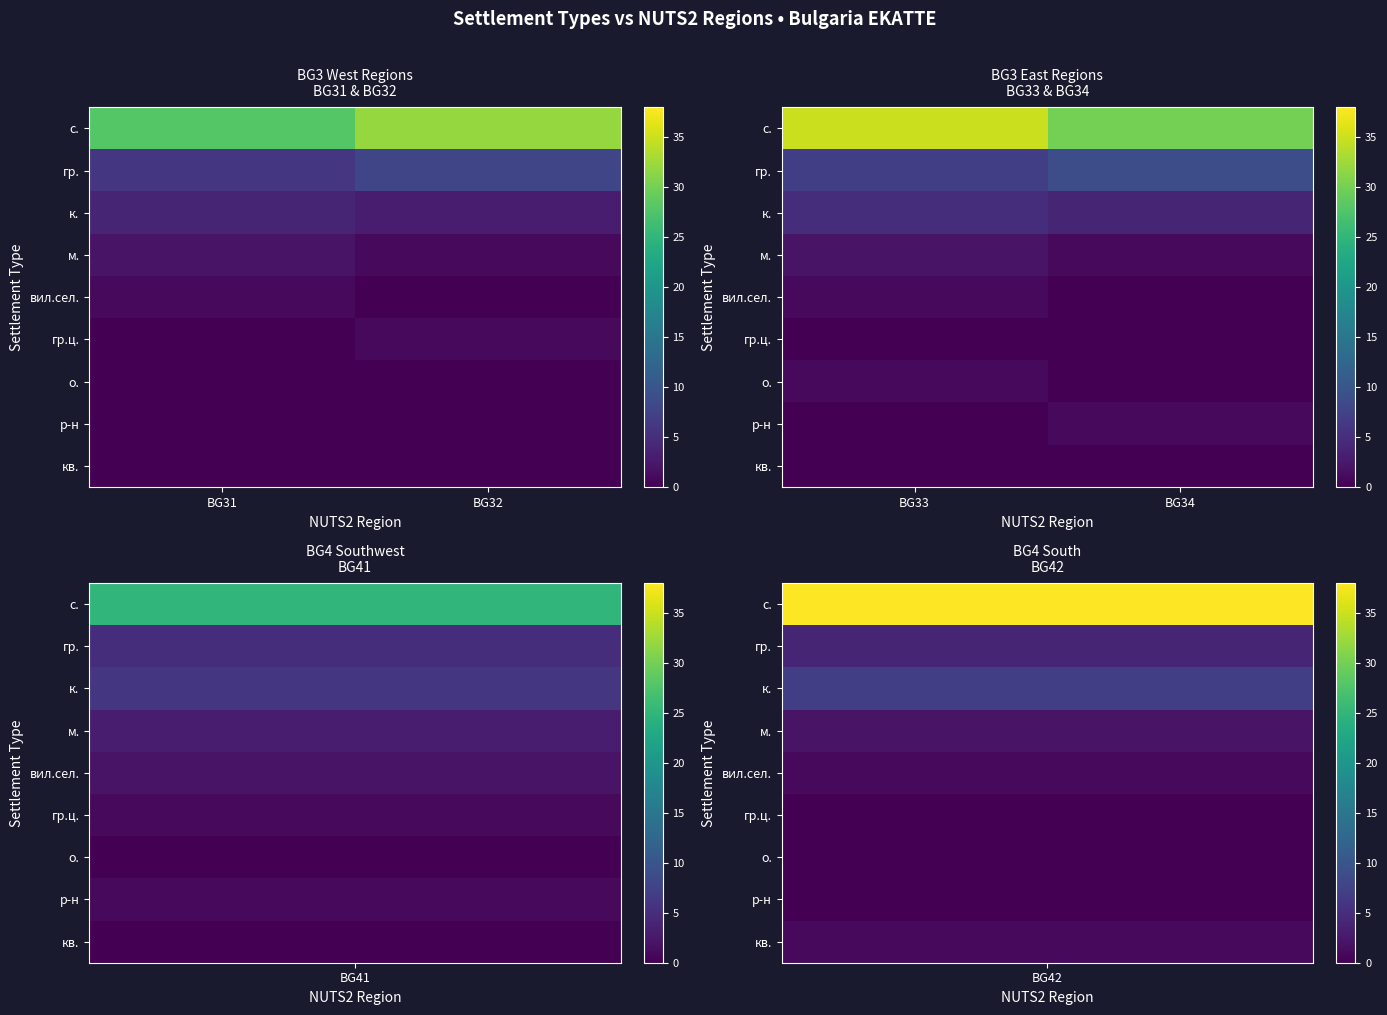

Rank the series by their maximum value, from lowest to highest.

гр.ц., кв., вил.сел., о., р-н, м., к., гр., с.